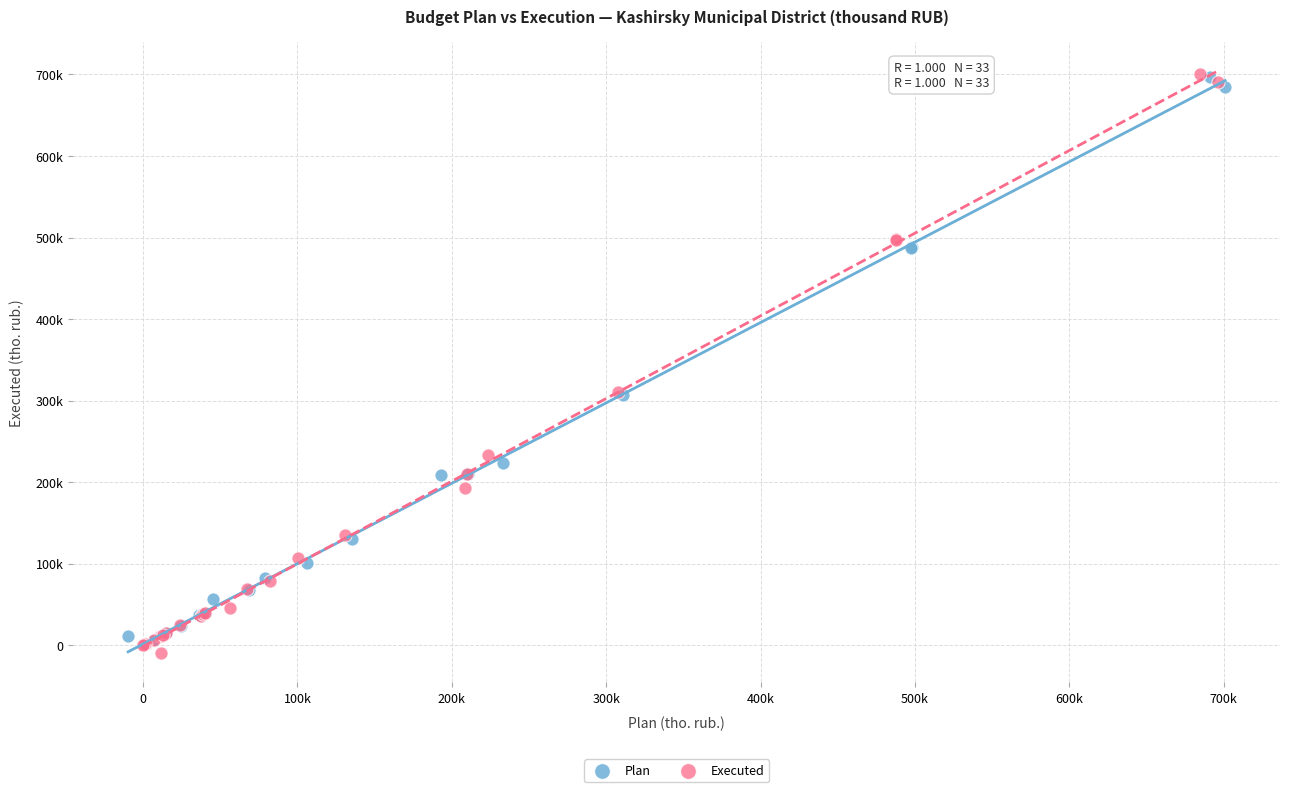

Which series has the widest spread of Y values?

Executed